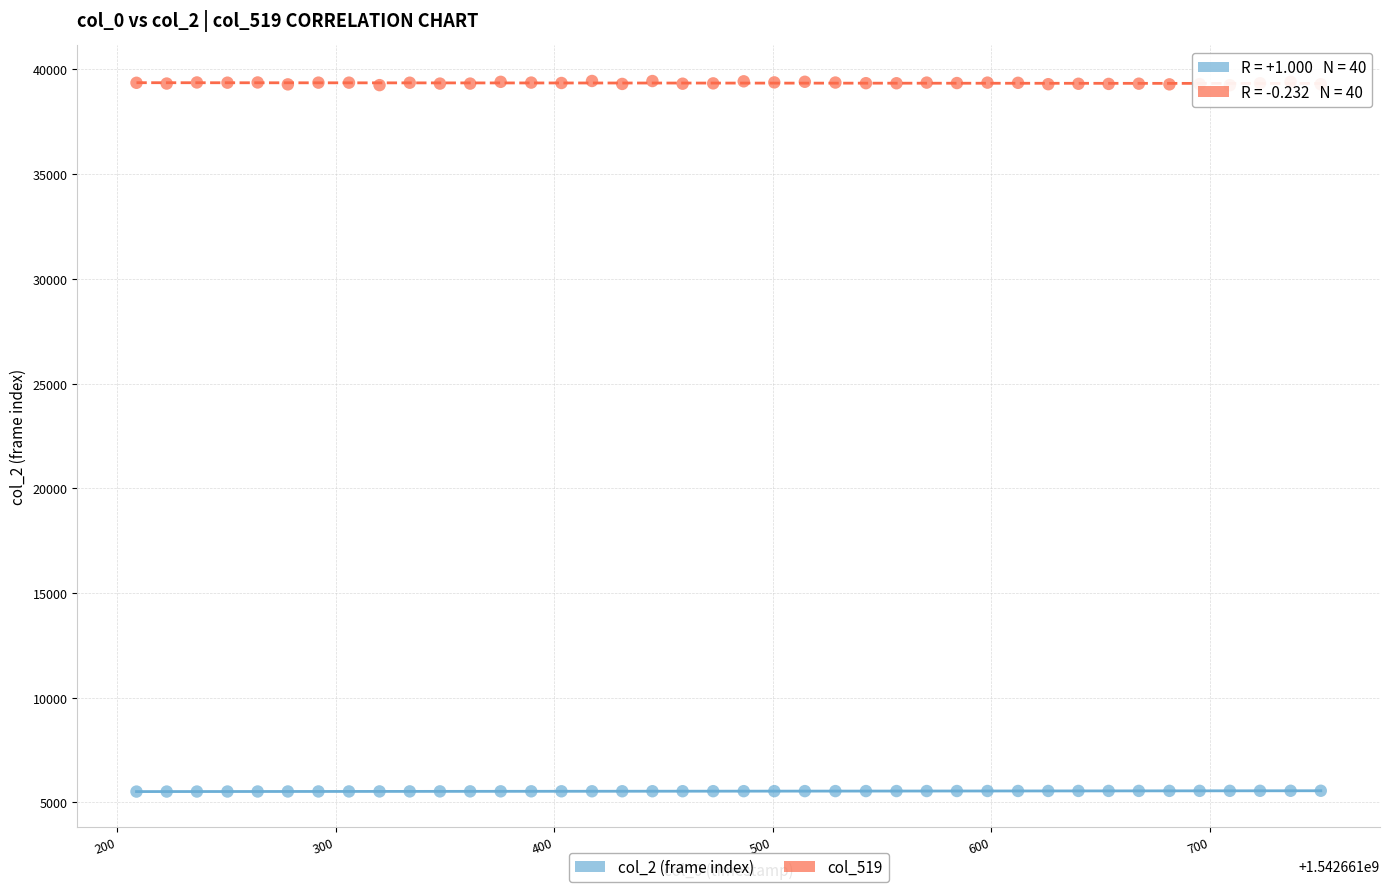

Which series reaches the maximum Y coordinate?

col_519